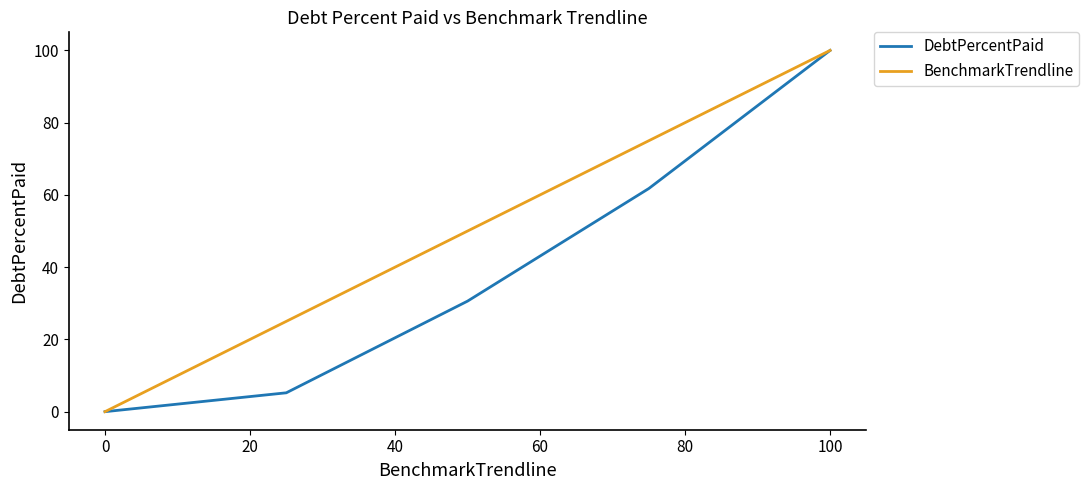

Reading right to left, what are all the values shown in this chart?

DebtPercentPaid: 100.0	61.8	30.6	5.2	0.0
BenchmarkTrendline: 100.0	75.0	50.0	25.0	0.0